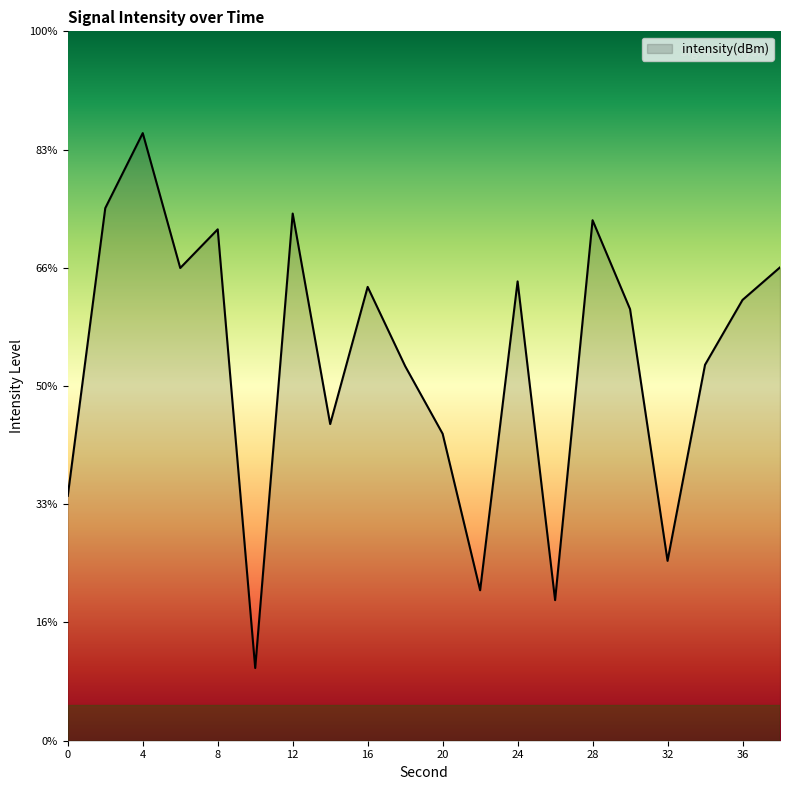

Is it true that the value at 16 is -222.3?

False